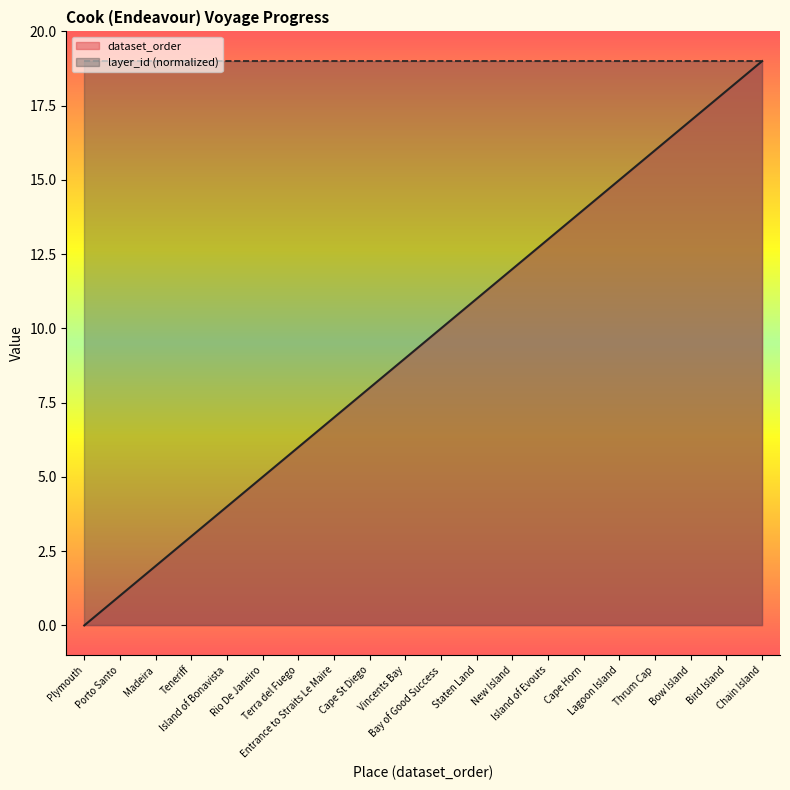

What is the difference between the values at Cape Horn and New Island?

2